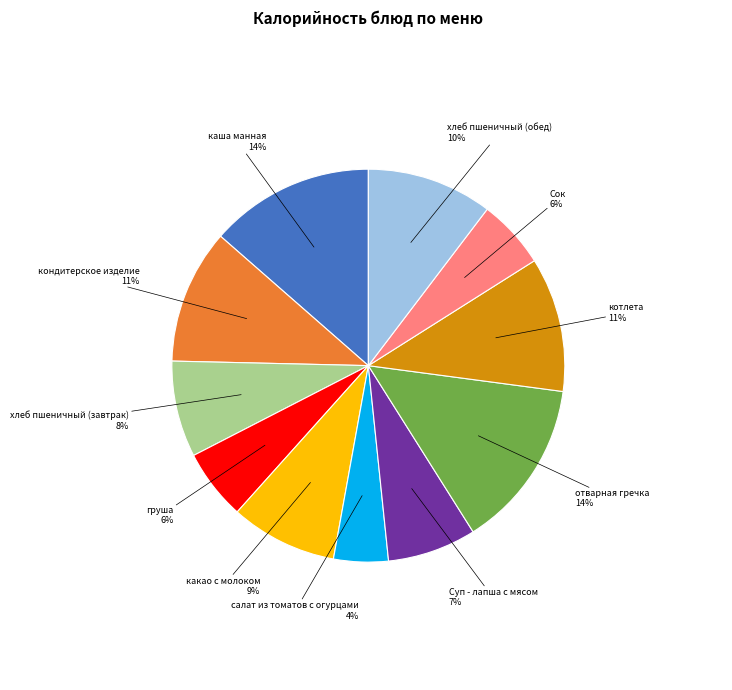

To the nearest percent, what is the combined percentage of котлета and Суп - лапша с мясом?

18%